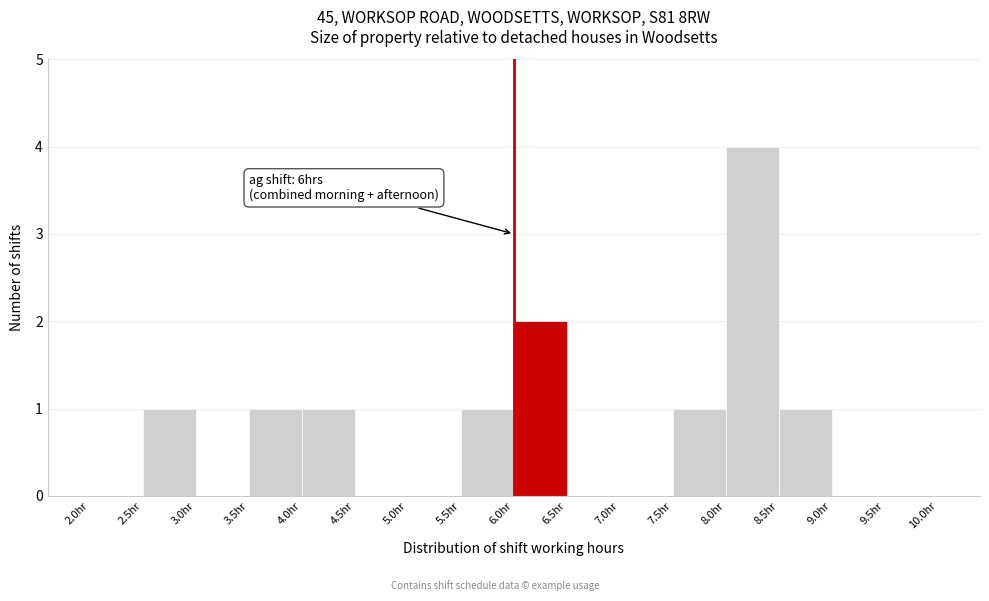

Which range on the x-axis has the tallest bar?

8.0 to 8.5